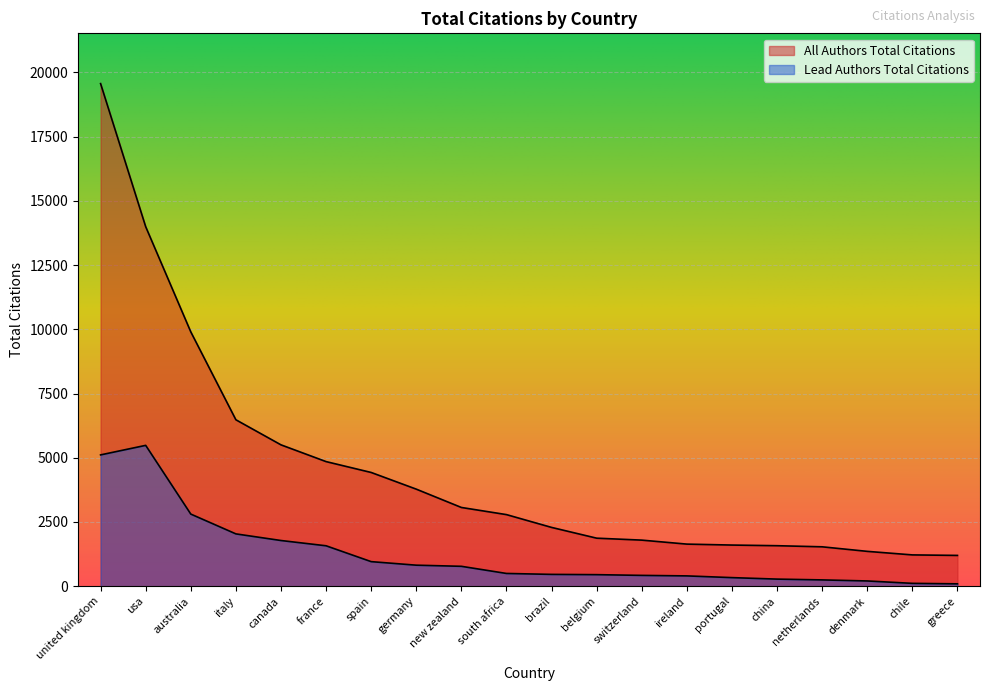

What position from the right is belgium?

9